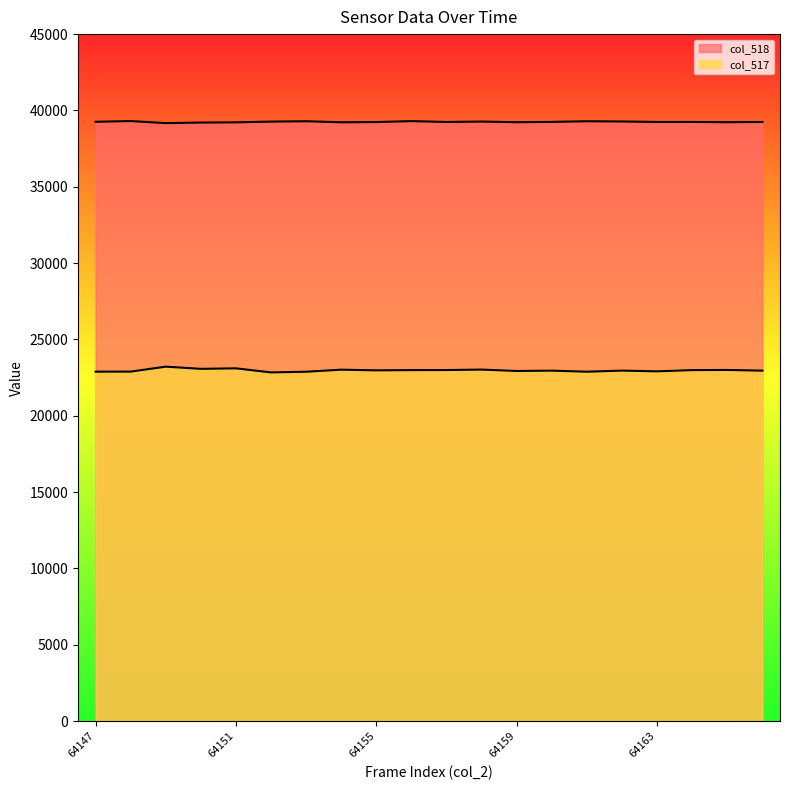

What is the sum of all col_517 values?

459545